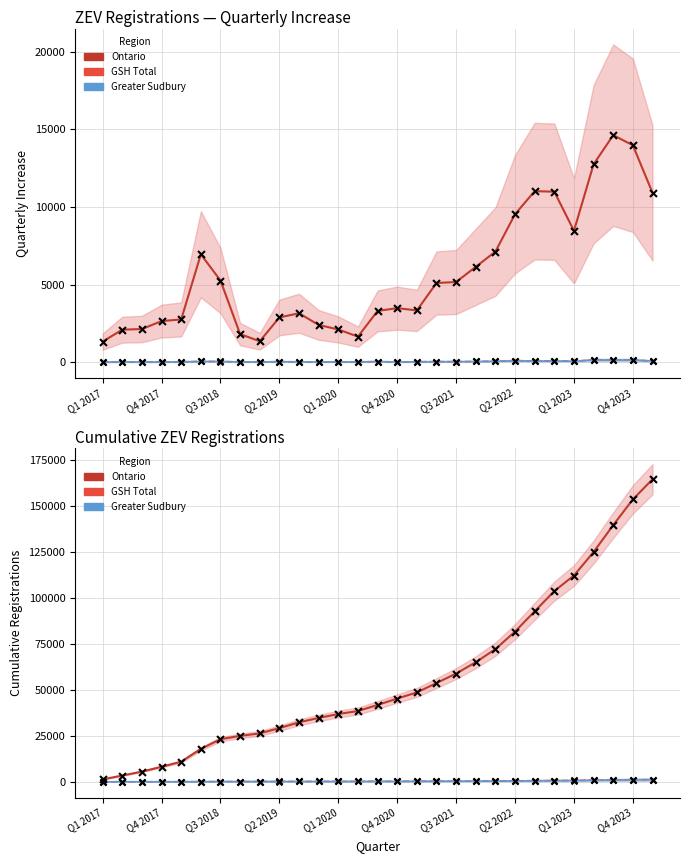

Which series has the largest total across all categories?

Ontario (Cumulative)